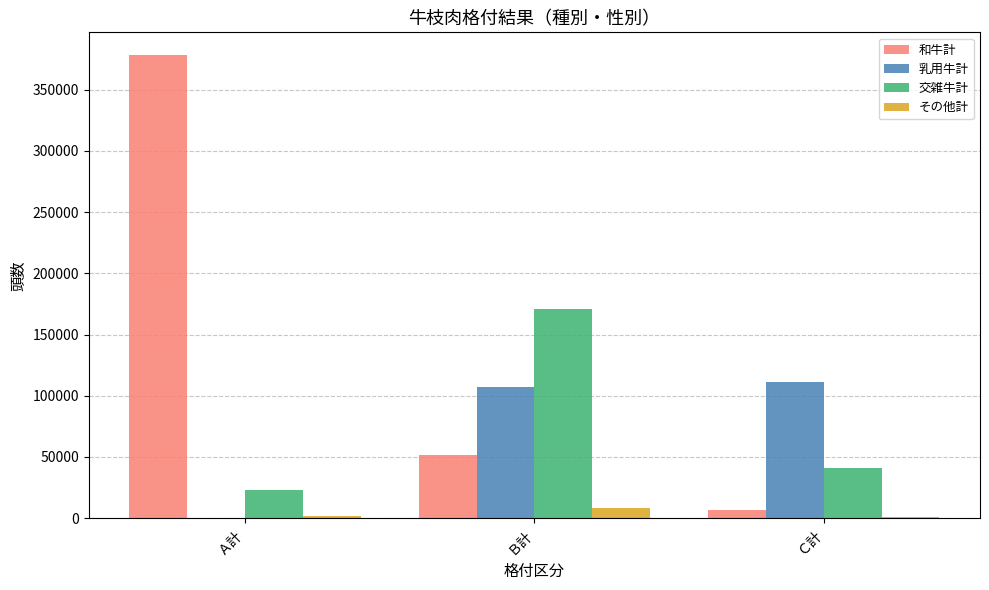

True or false: 和牛計 has a value of 6535.0 at Ｃ計.

True